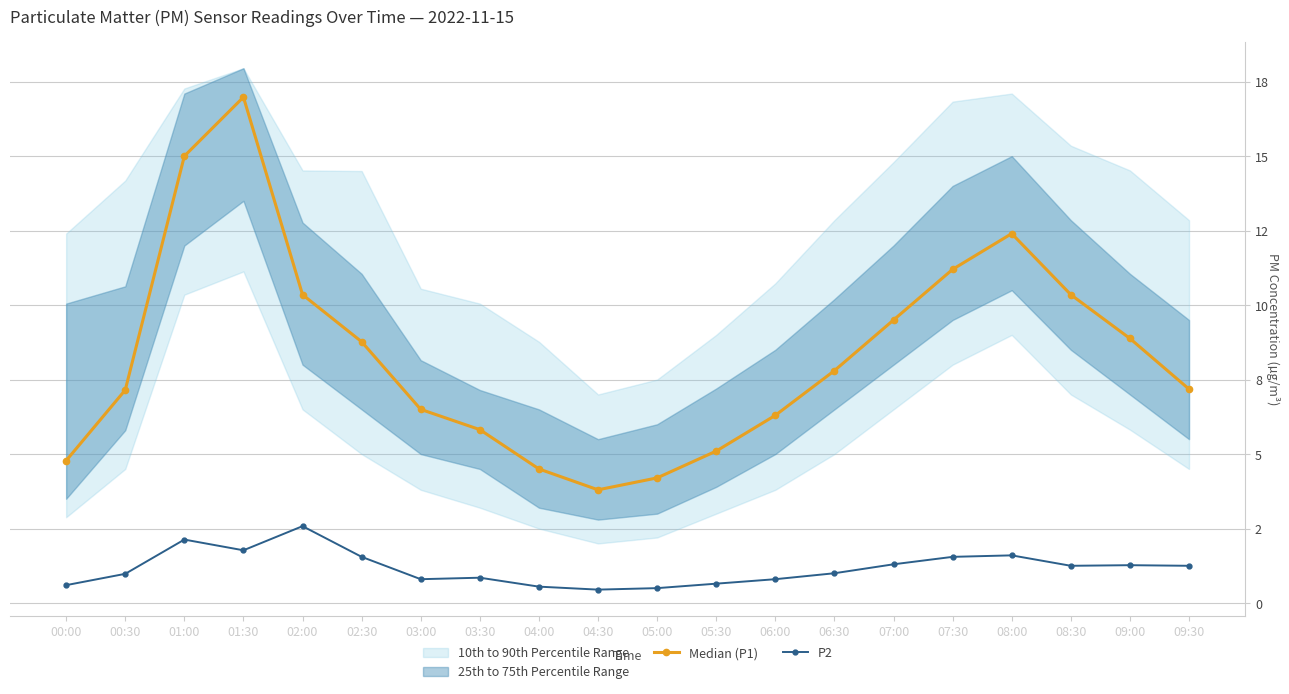

Does the chart display data point markers on the line(s)?

Yes